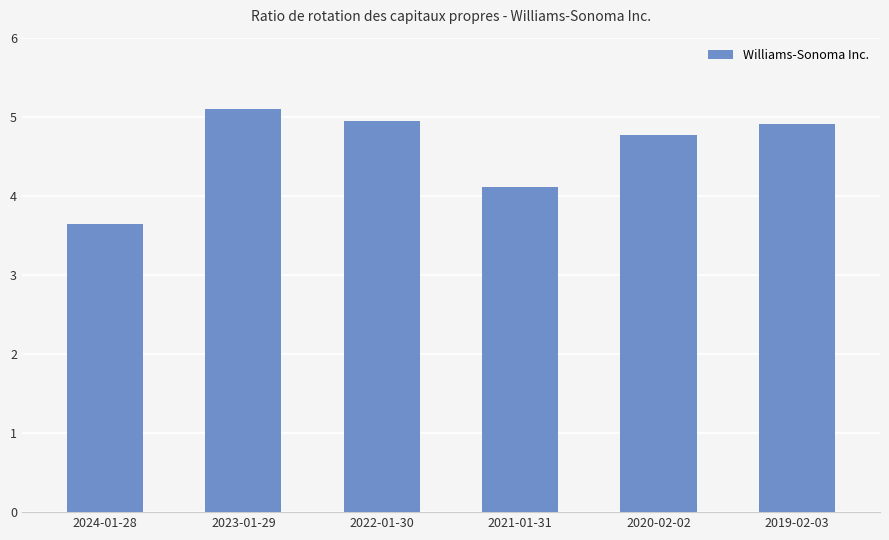

What is the smallest value displayed?

3.6